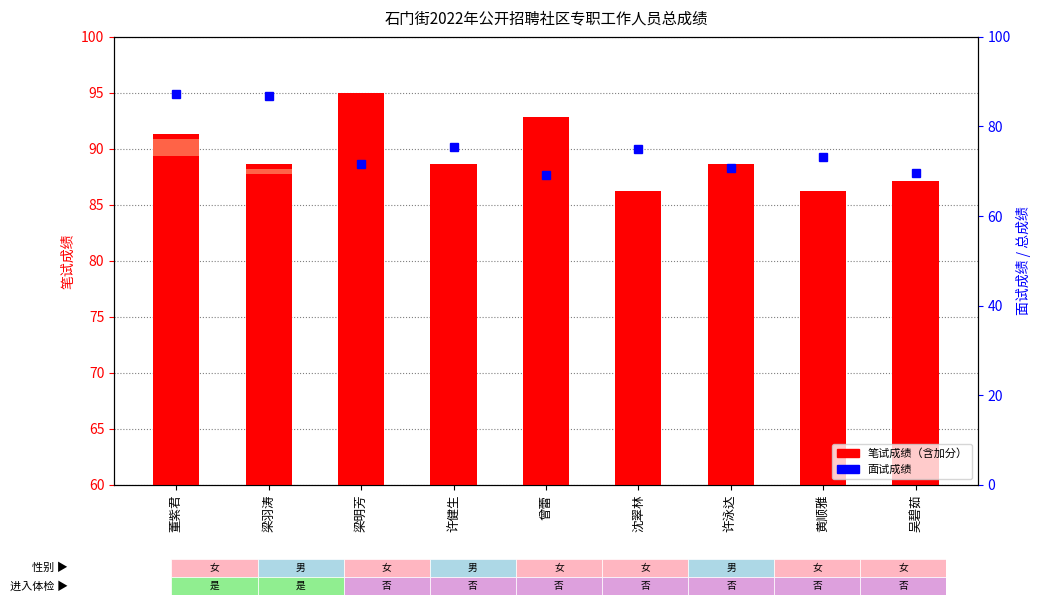

What is the smallest value displayed?

69.2